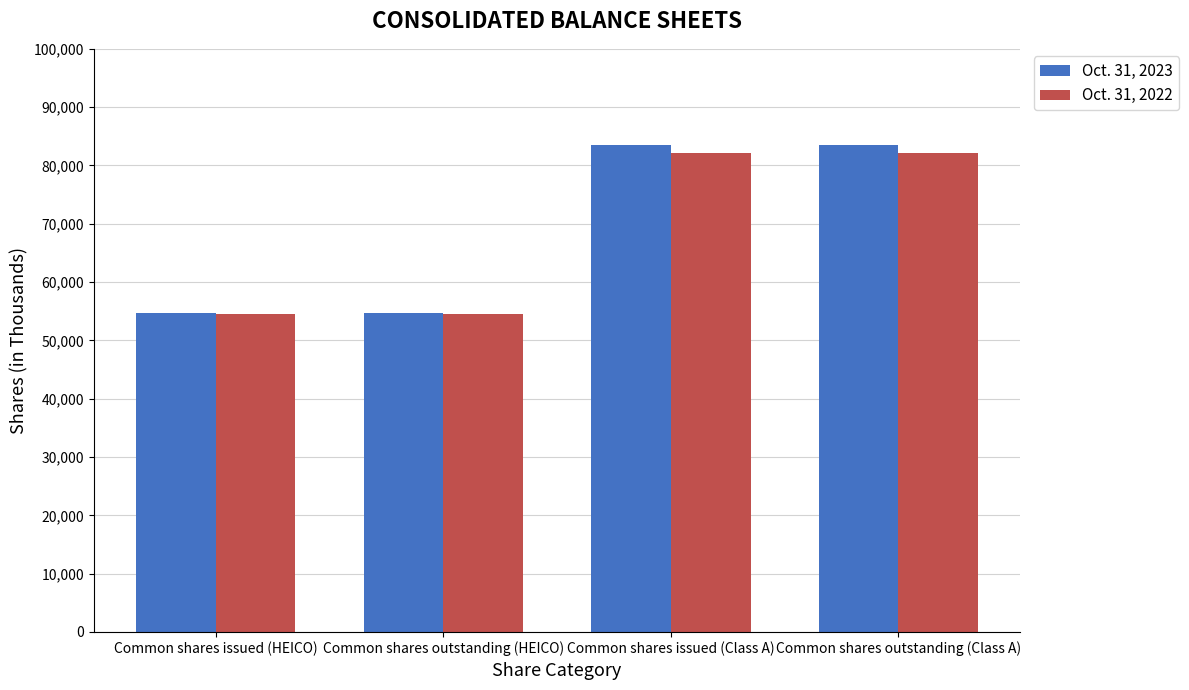

How many values in the Oct. 31, 2022 series are below 82093?

2